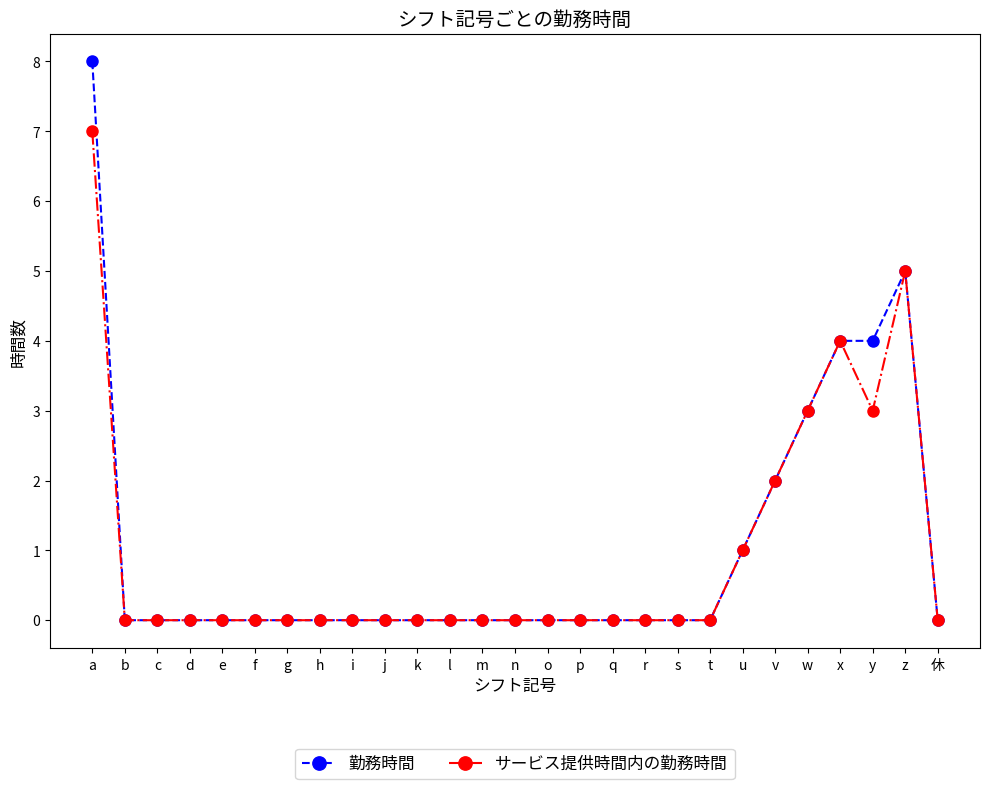

List the series in order of their peak value, highest first.

勤務時間, サービス提供時間内の勤務時間